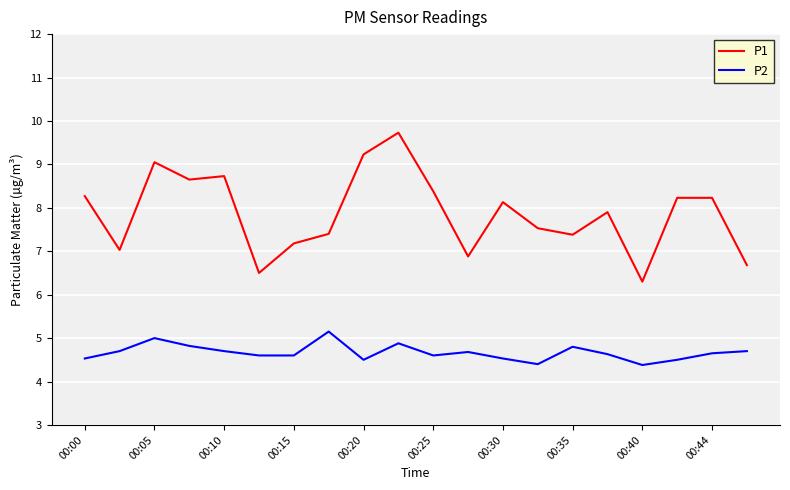

True or false: P1 and P2 intersect in this chart.

False